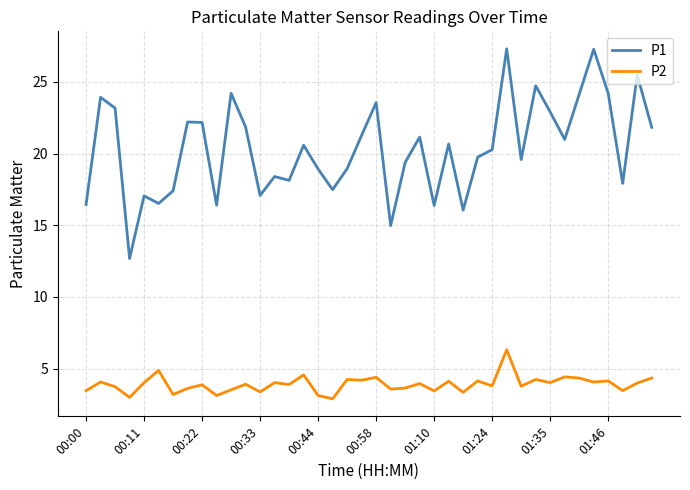

What is the difference between the maximum and minimum values in the P2 series?

3.4